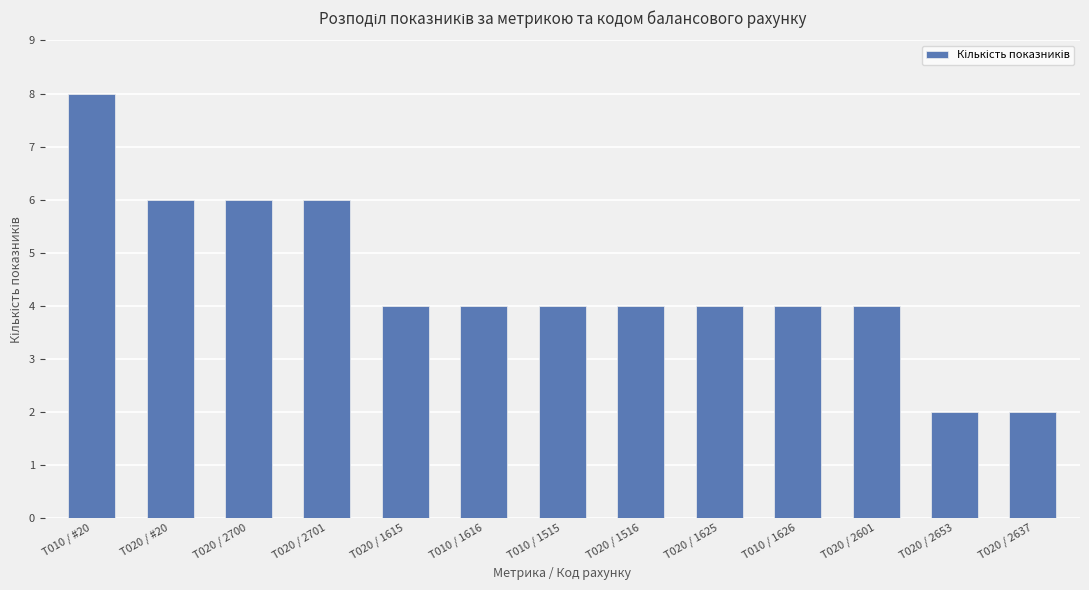

The chart shows a value of 6 at T020 / 2700. True or false?

True